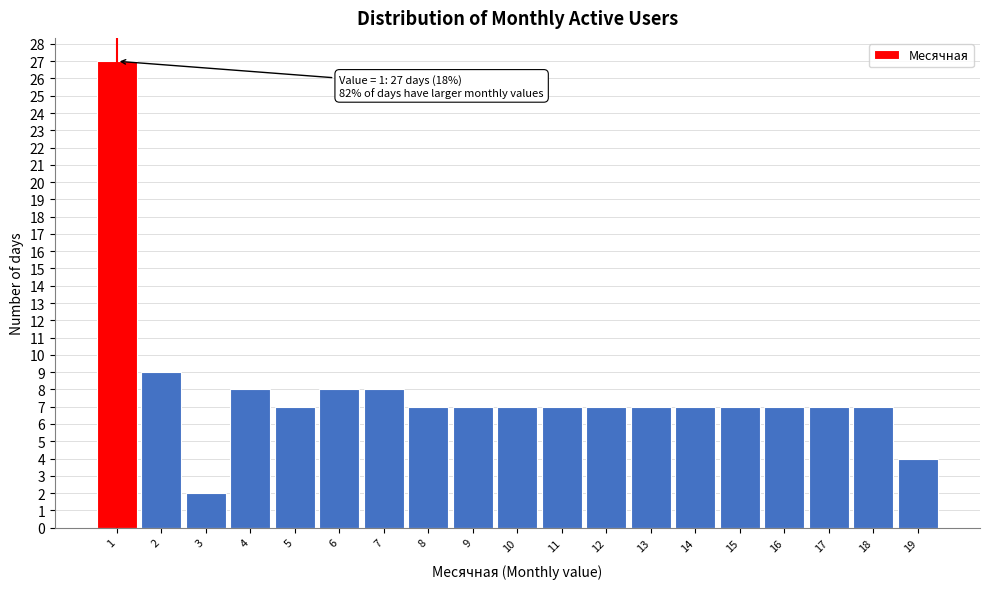

Which range on the x-axis has the tallest bar?

0.5 to 1.5